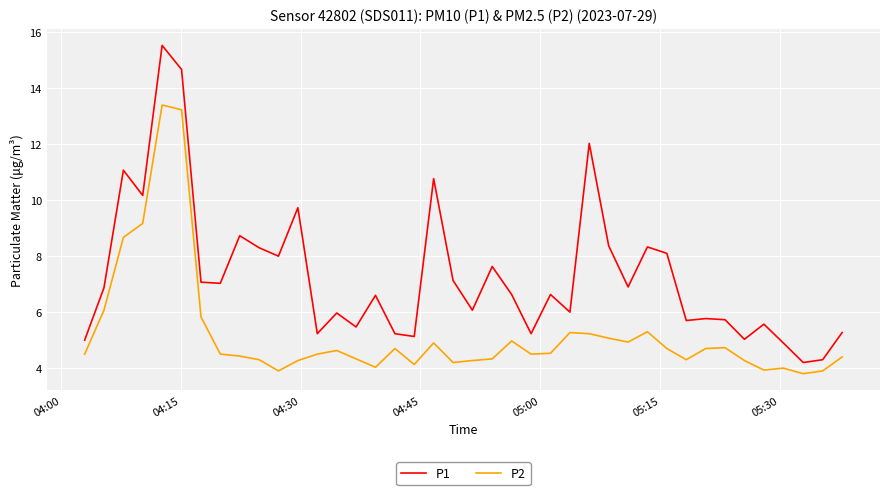

What is the smallest value displayed?

3.8